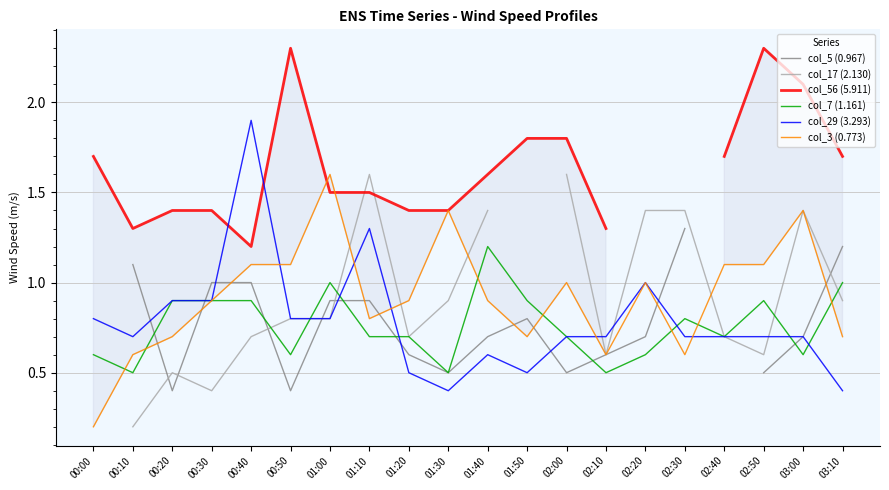

How many interior local peaks does the col_17 (2.130) series have?

3